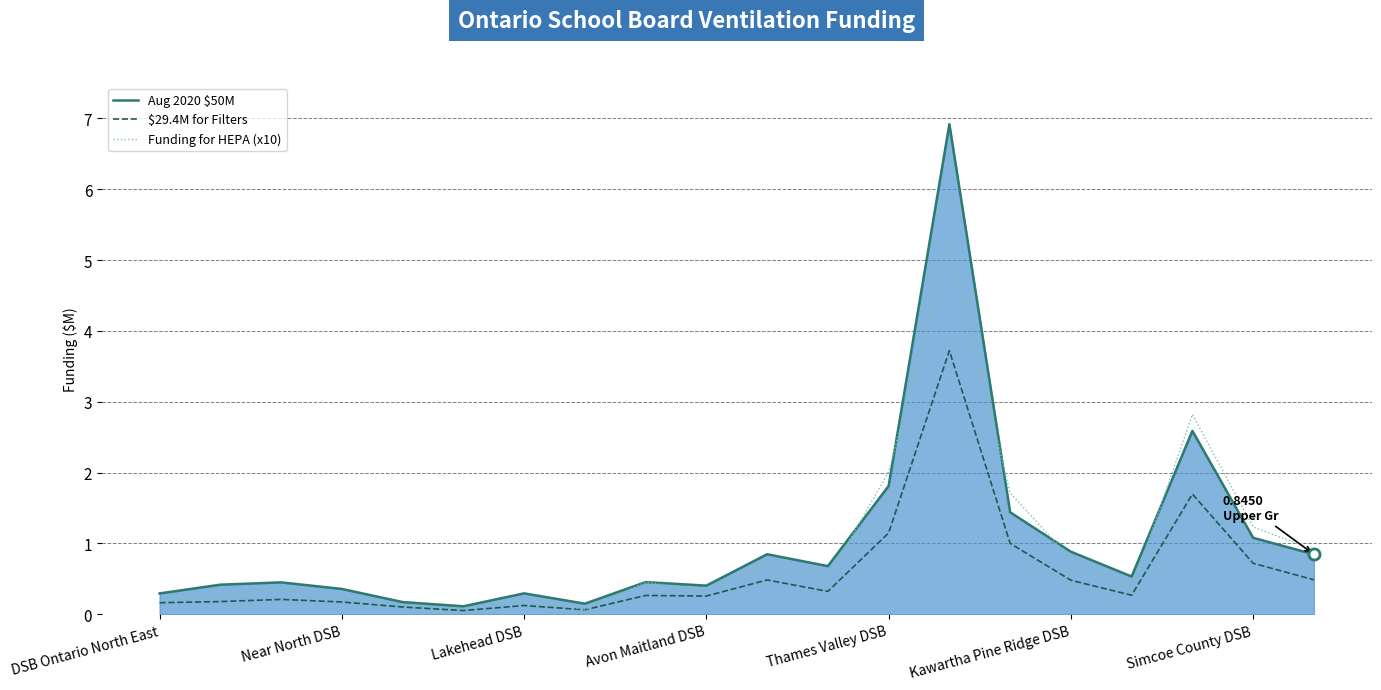

True or false: Funding for HEPA (x10) has more than 1 points higher than both neighbors.

True